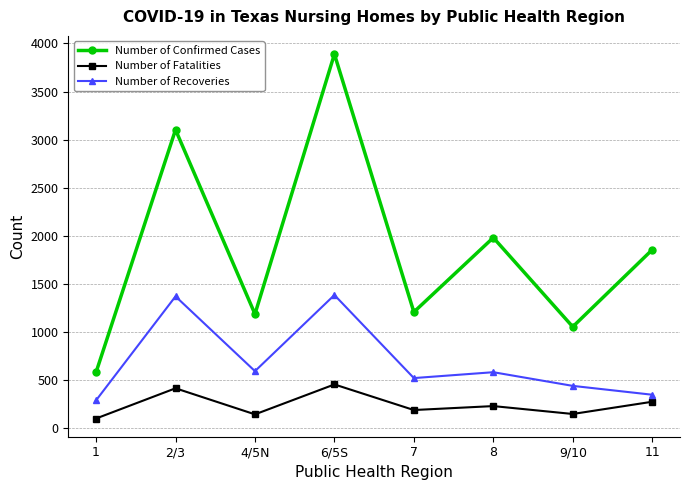

Which series has the widest spread of values?

Number of Confirmed Cases